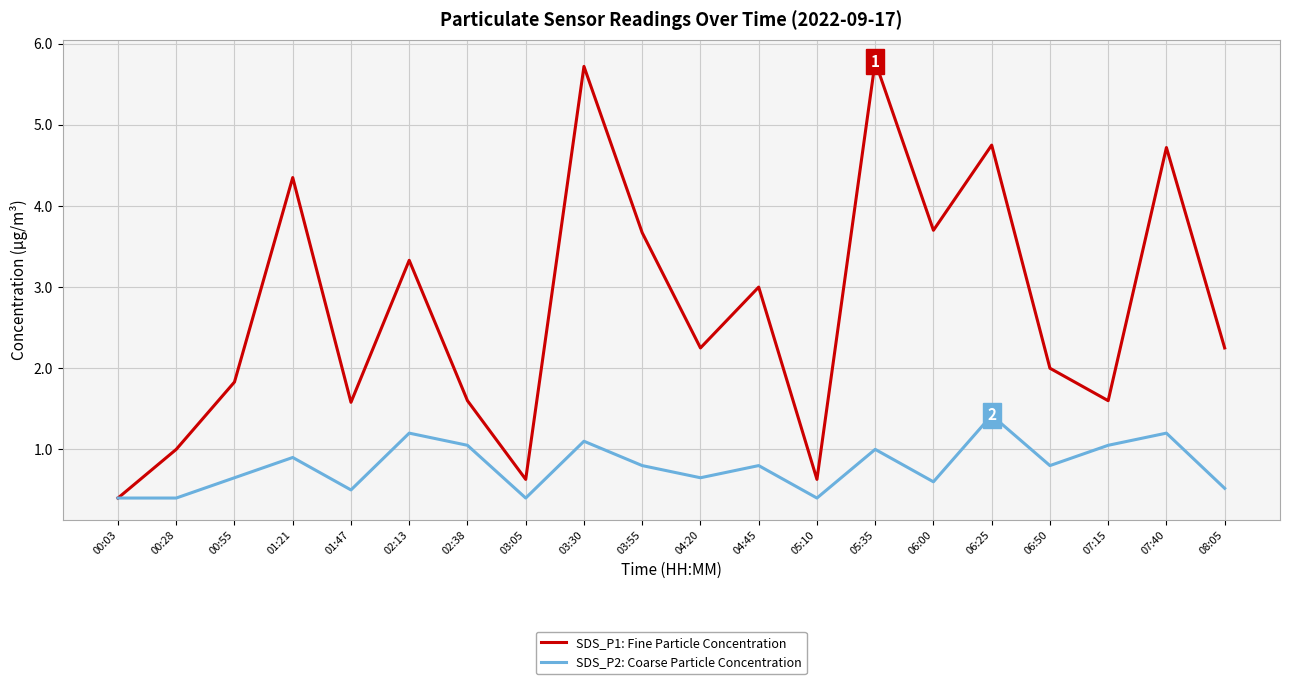

Which series has the largest total across all categories?

SDS_P1: Fine Particle Concentration